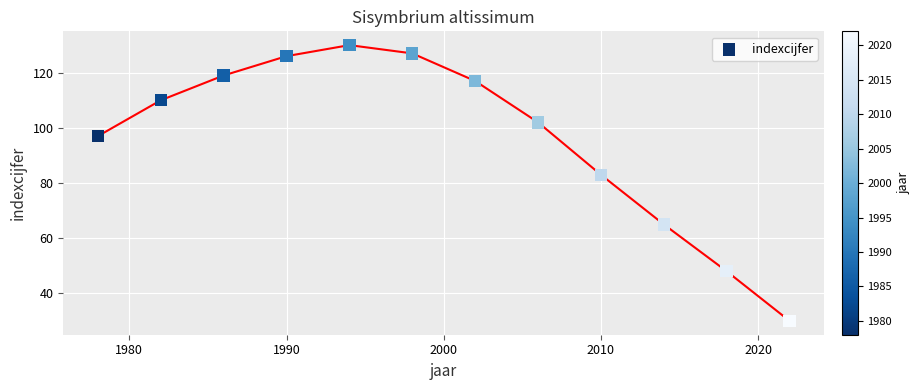

What is the average Y value?

96